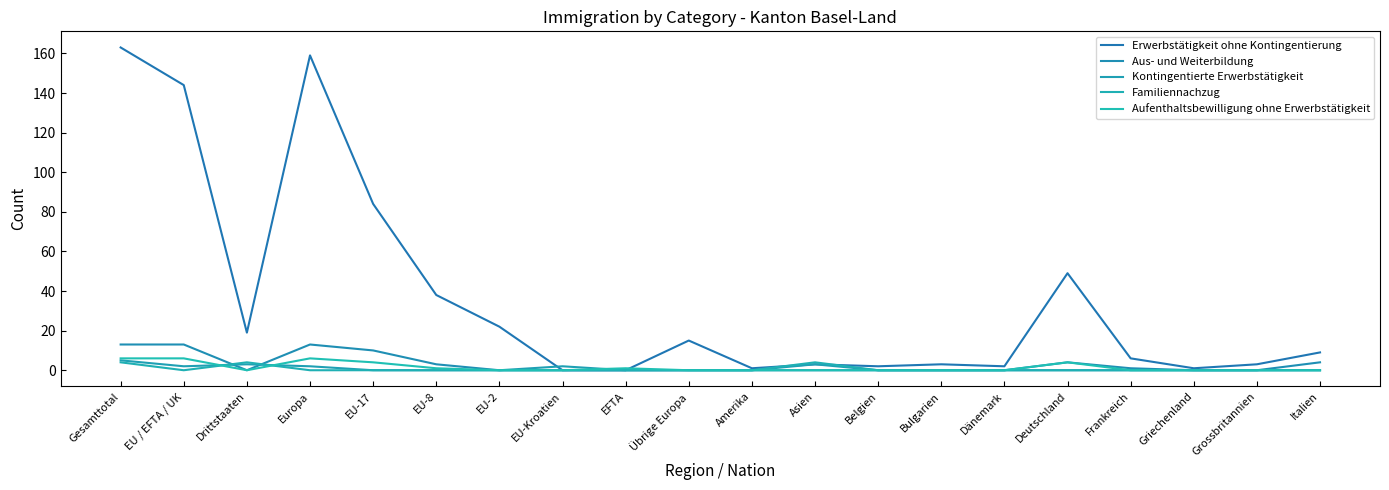

Is the value of Erwerbstätigkeit ohne Kontingentierung at EU-17 greater than the value of Kontingentierte Erwerbstätigkeit at Amerika?

Yes